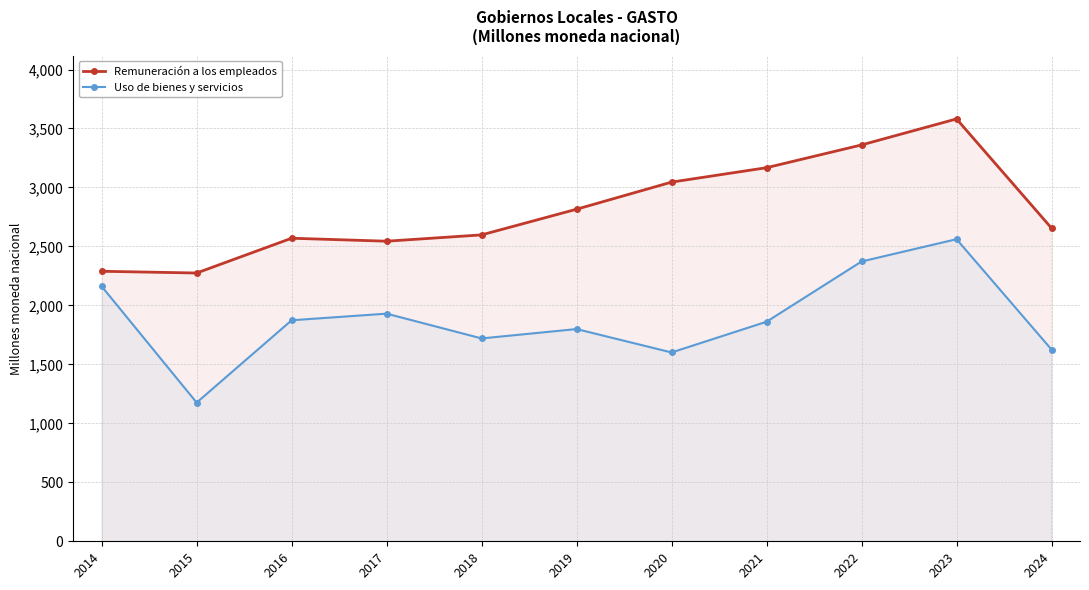

What is the average value of the Uso de bienes y servicios series?

1880.3